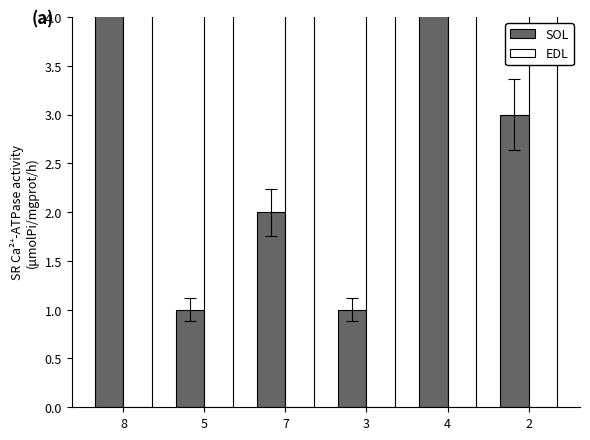

Reading left to right, what are all the values shown in this chart?

SOL: 8=8	5=1	7=2	3=1	4=5	2=3
EDL: 8=9	5=8	7=6	3=7	4=8	2=9